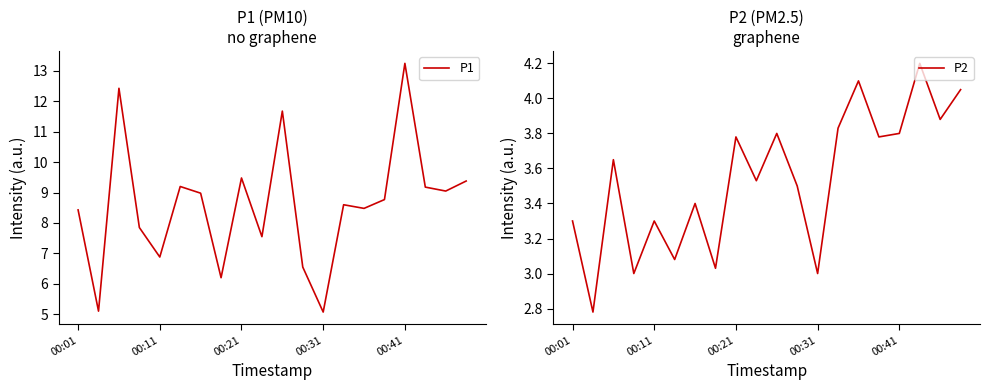

Read the P2 value at 6.

3.4